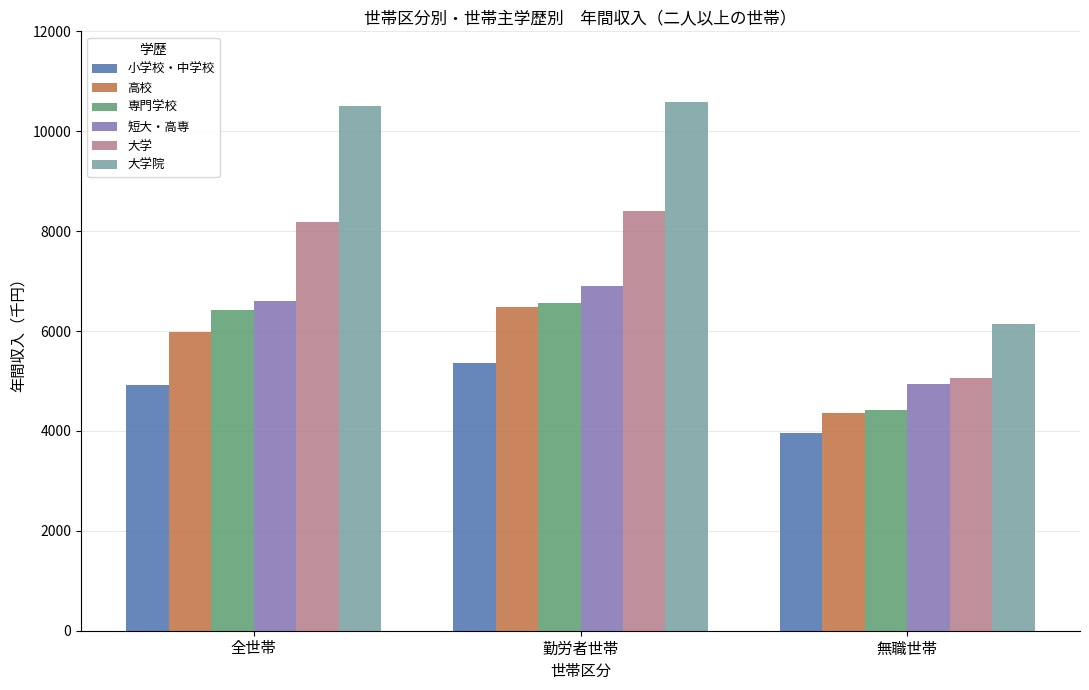

What is the value of the 大学 bar at the 2nd from the left?

8393